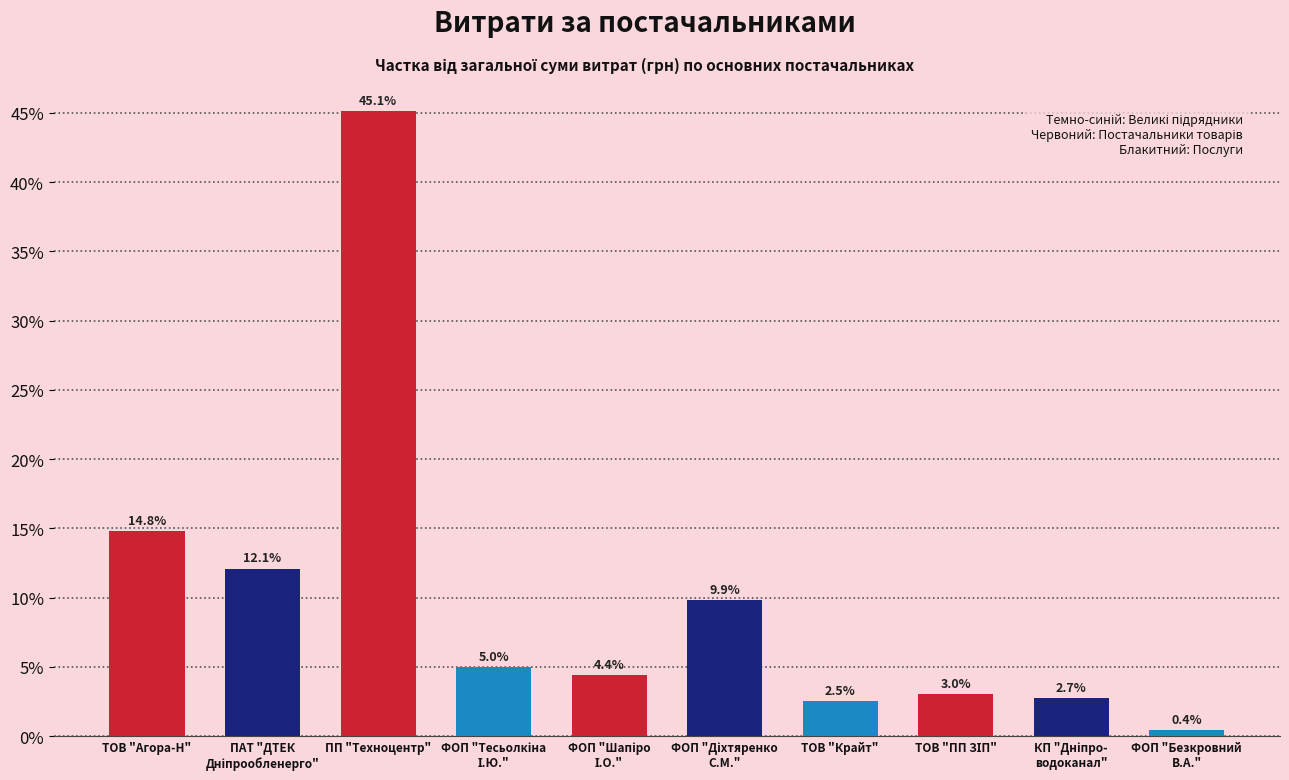

Where is the data nearest to the value 22?

ТОВ "Агора-Н"